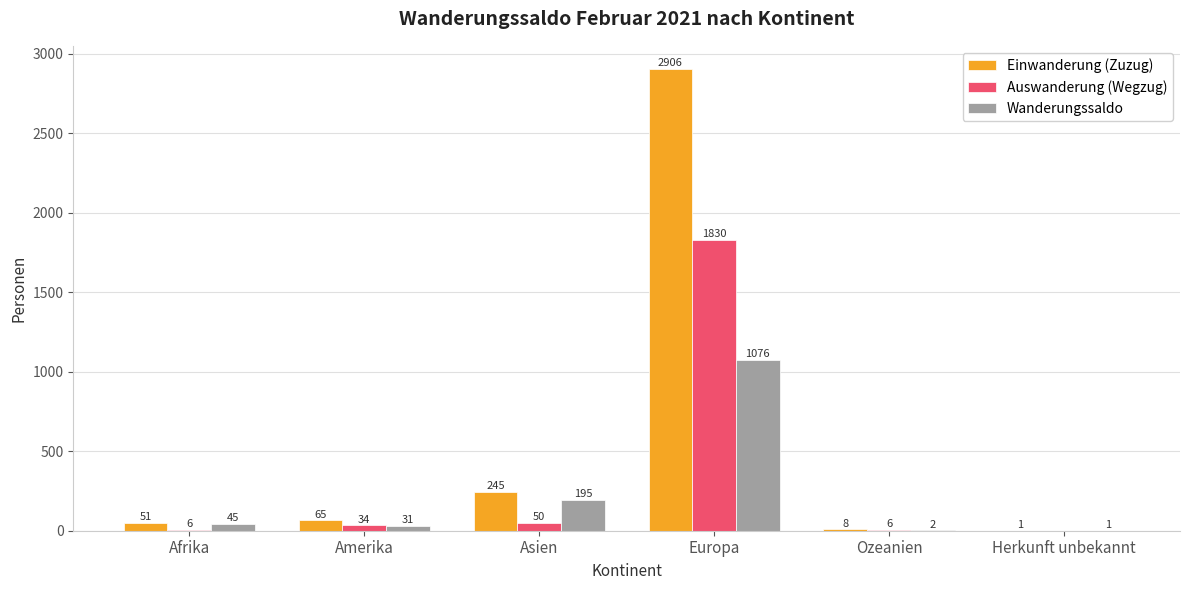

What is the sum of all Auswanderung (Wegzug) values?

1926